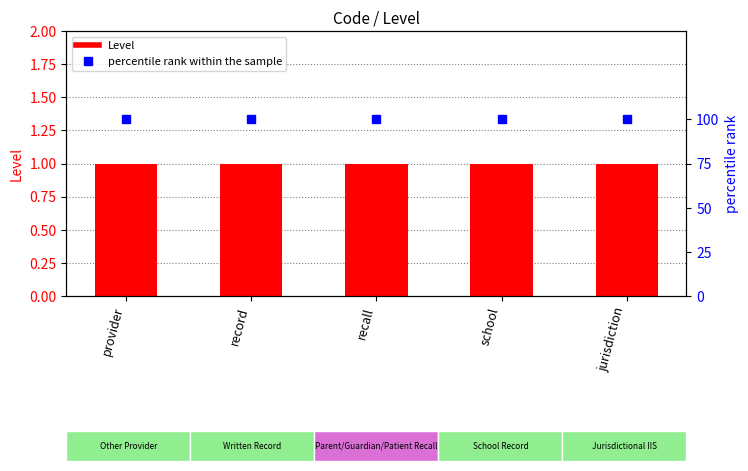

The percentile rank within the sample series shows 100 at school. True or false?

True